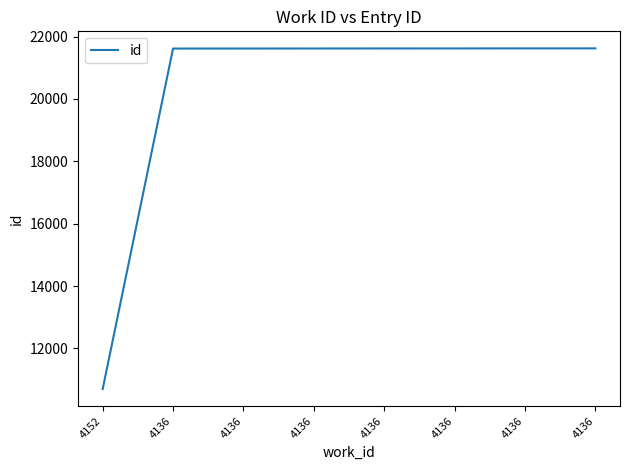

Count the number of data series in this chart.

1